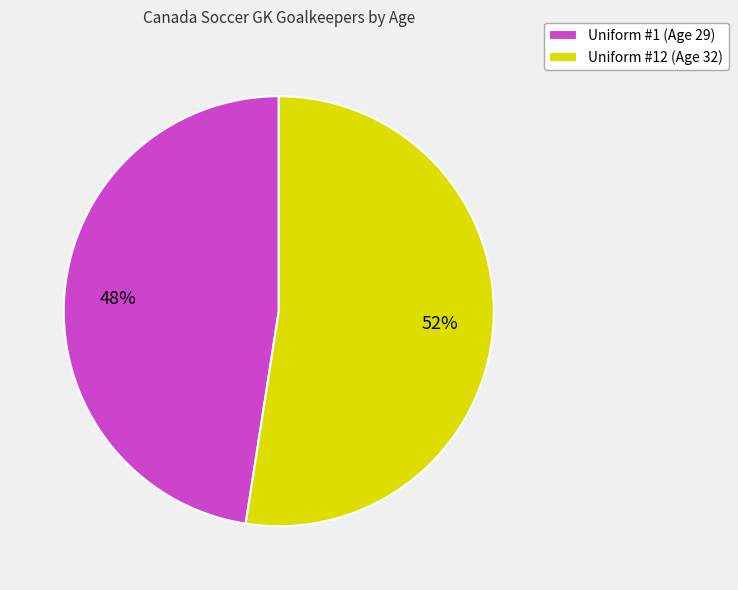

Combined, do Uniform #12 (Age 32) and Uniform #1 (Age 29) account for over 50%?

Yes